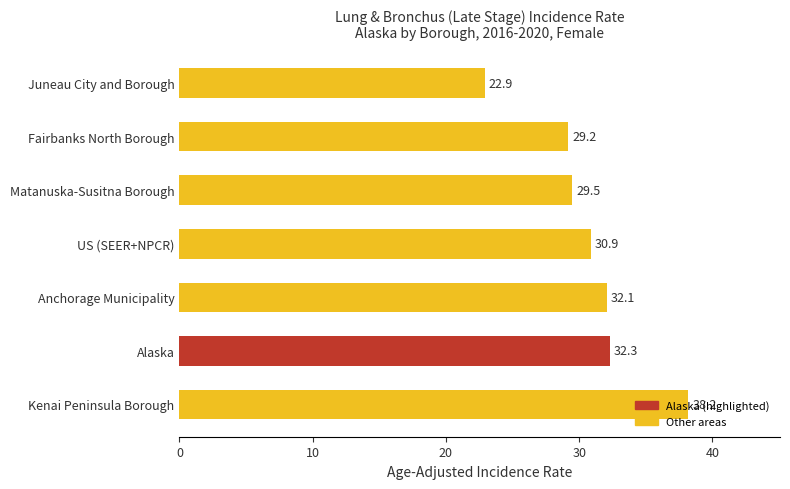

Approximately how many times larger is the value at US (SEER+NPCR) compared to Juneau City and Borough?

1.3